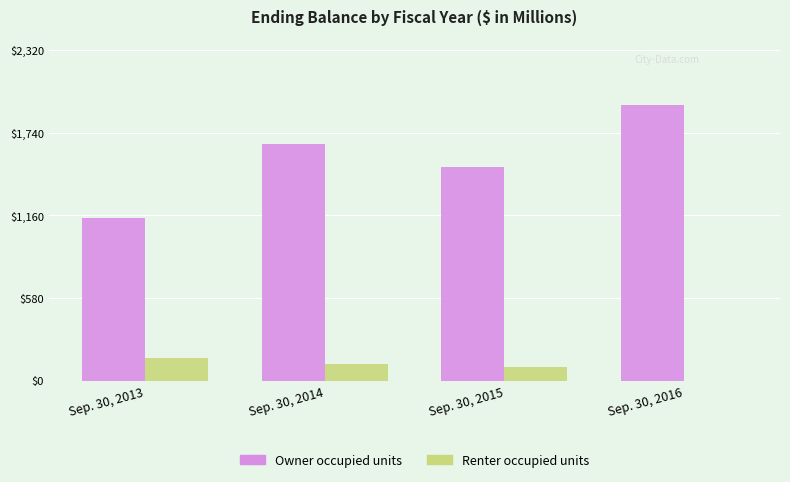

What are all the series names shown in the legend?

Owner occupied units, Renter occupied units